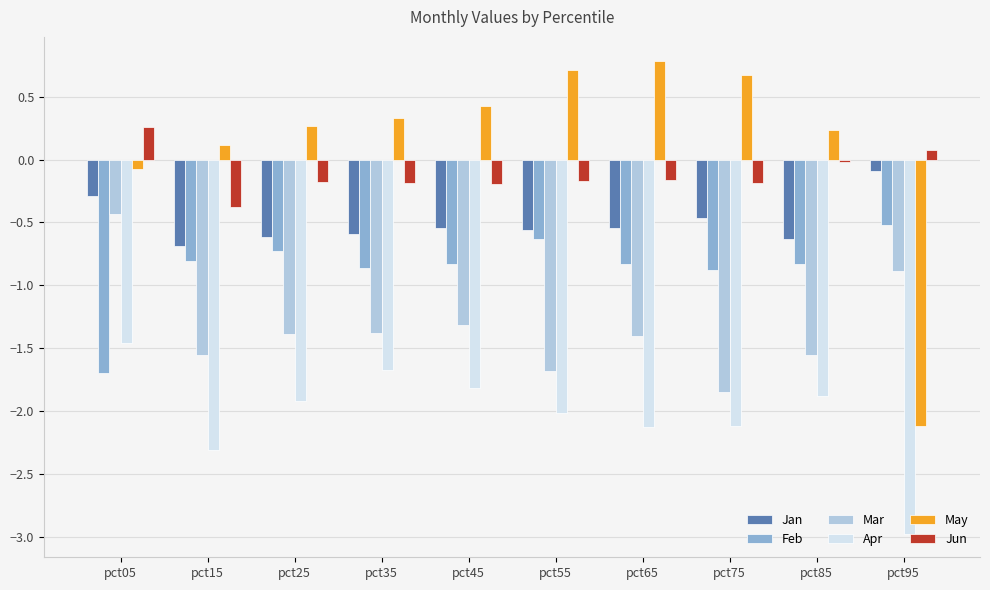

At pct35, list the series in order from largest to smallest.

May, Jun, Jan, Feb, Mar, Apr